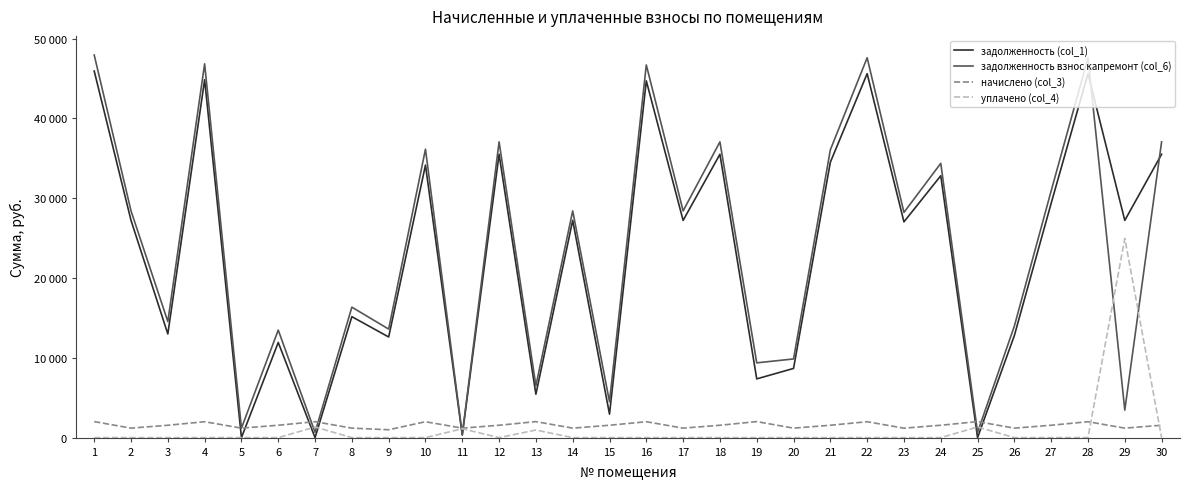

Is the value of задолженность взнос капремонт (col_6) at 23 greater than the value of начислено (col_3) at 26?

Yes